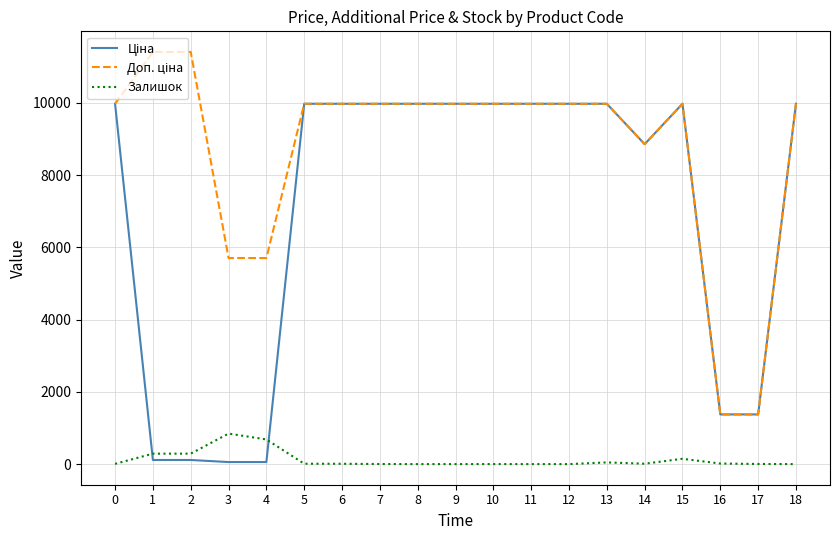

How many lines are shown in the chart?

3